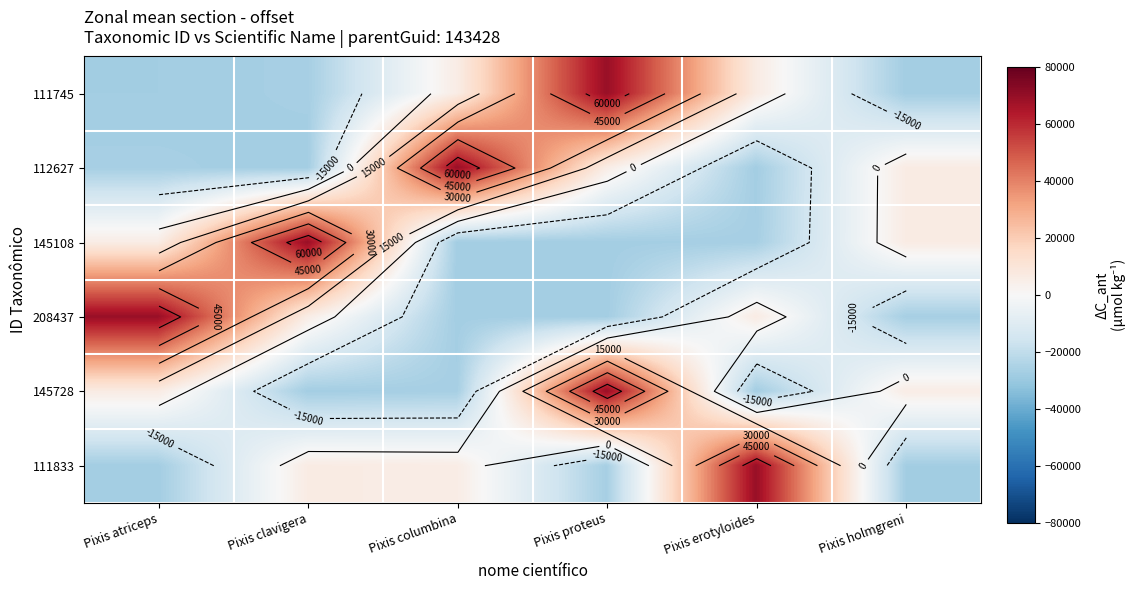

At which category is the sum across all series the highest?

Pixis proteus